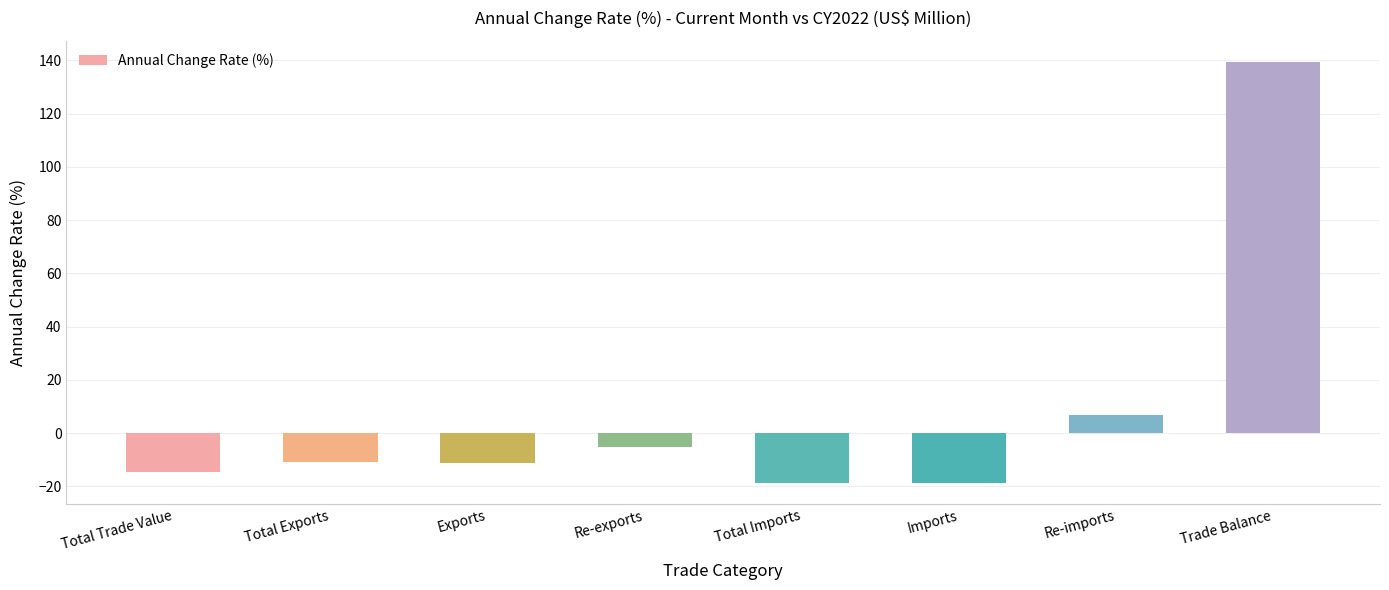

At which category does the chart reach its peak across all series?

Trade Balance